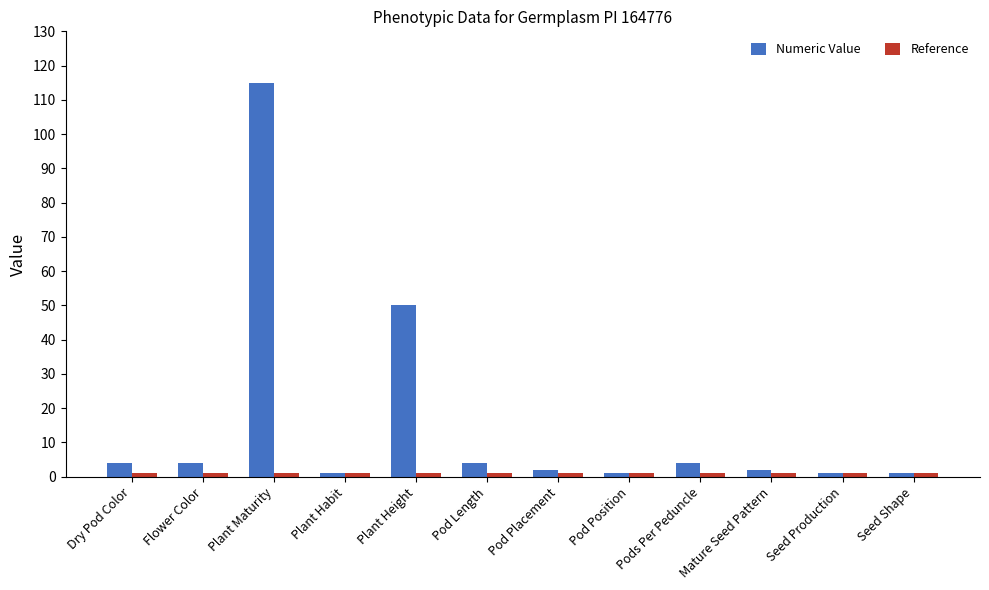

Which series changed the most between Pod Length and Pod Position?

Numeric Value